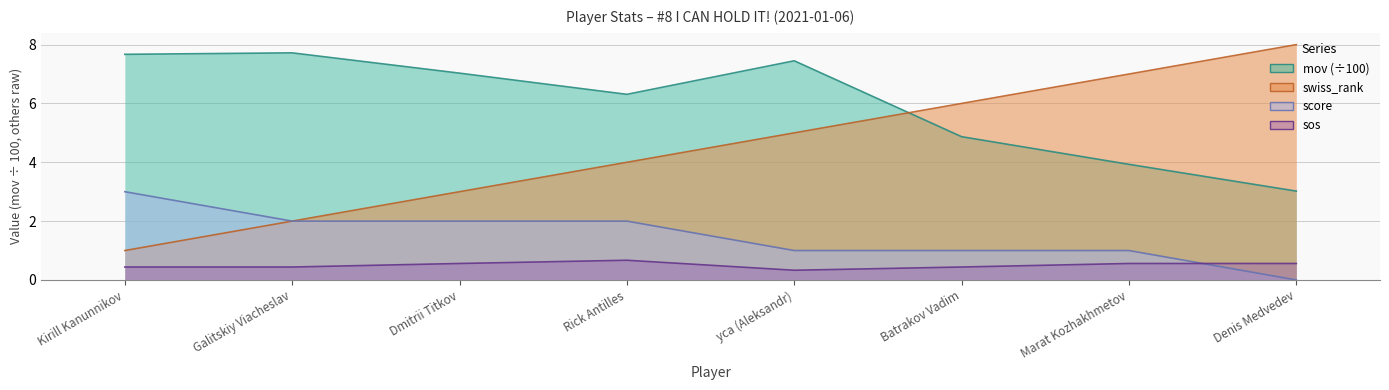

The value of mov at yca (Aleksandr) is 9.8. True or false?

False